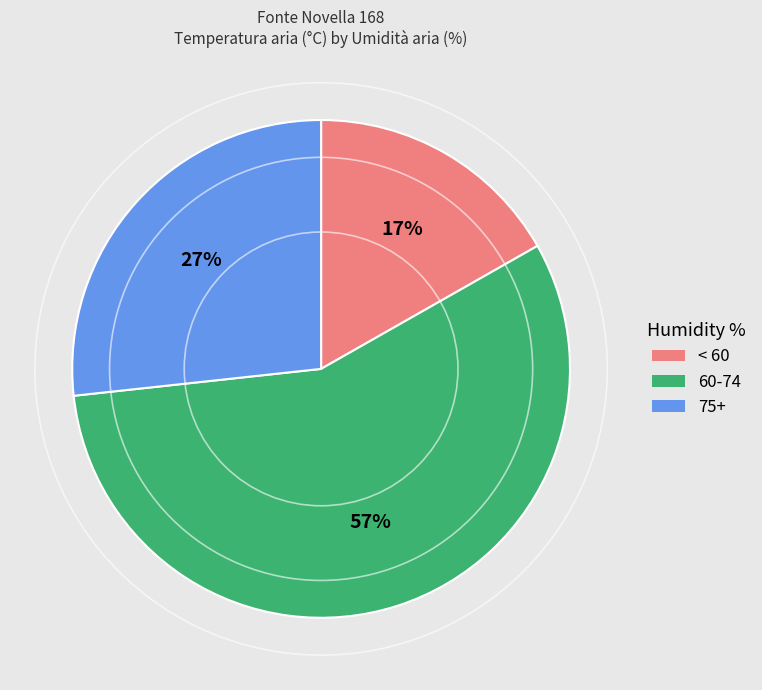

Does any single category account for the majority?

Yes